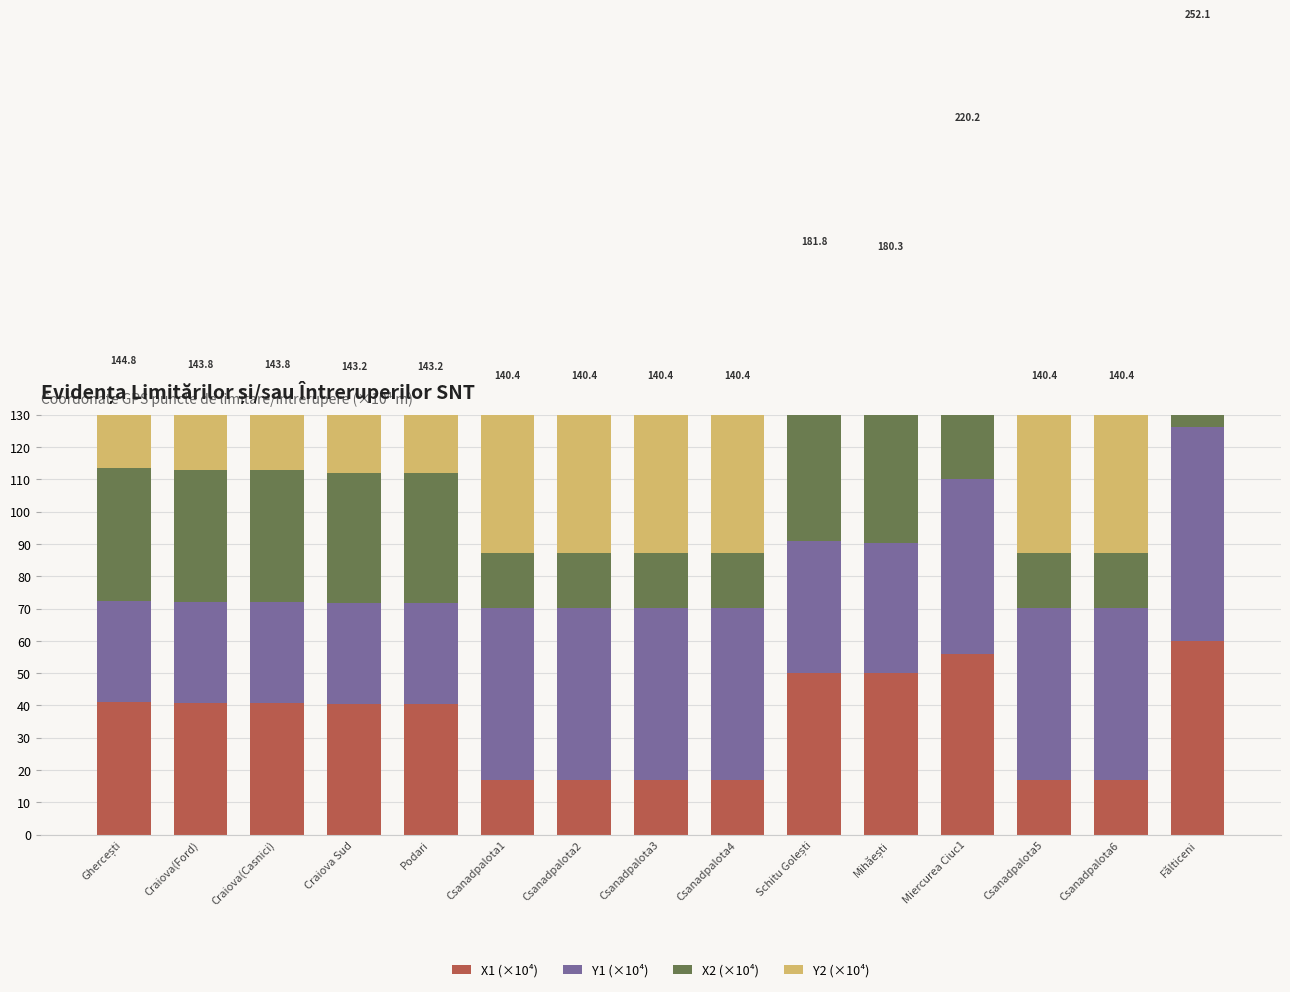

What is the difference between the second highest and minimum values in the Y2 (×10⁴) series?

23.1